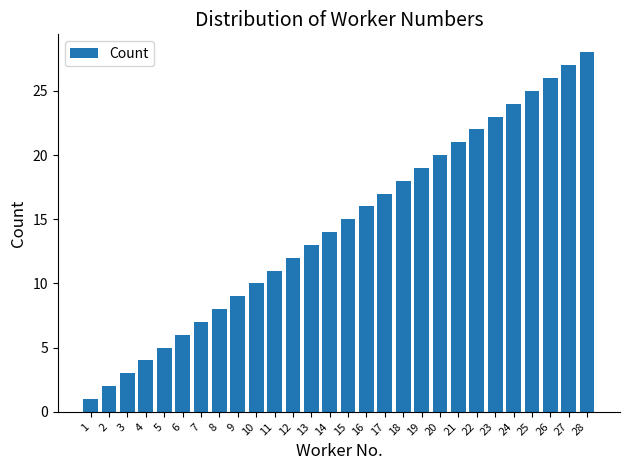

Count the number of data series in this chart.

1